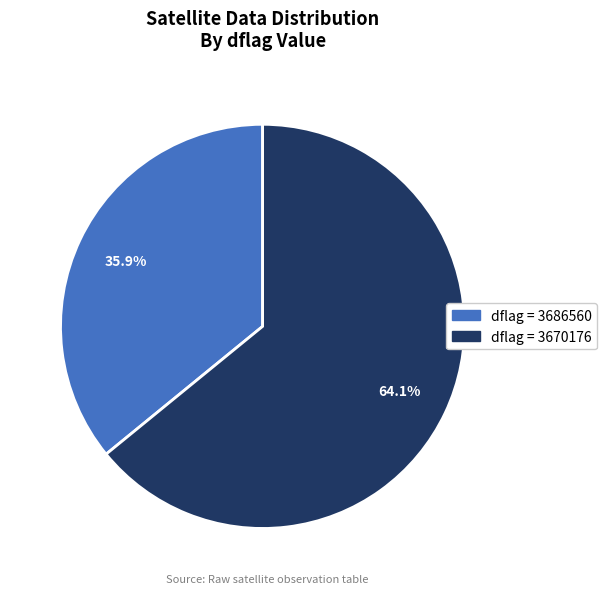

Is there any slice that represents more than half of the pie?

Yes